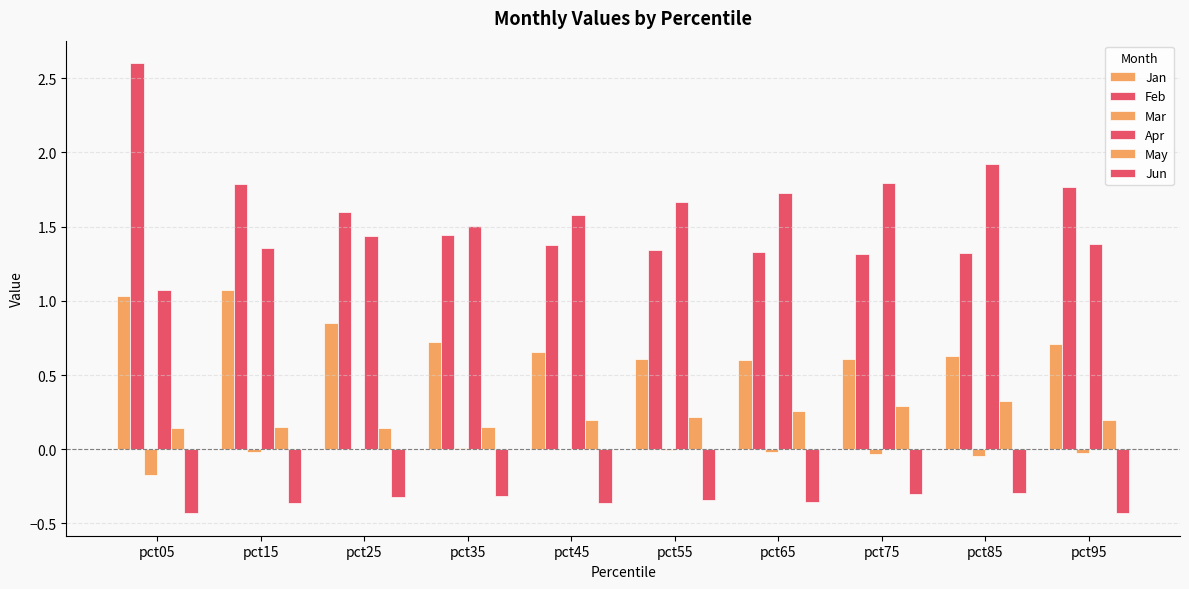

What is the difference between the highest and lowest values at pct15?

2.1